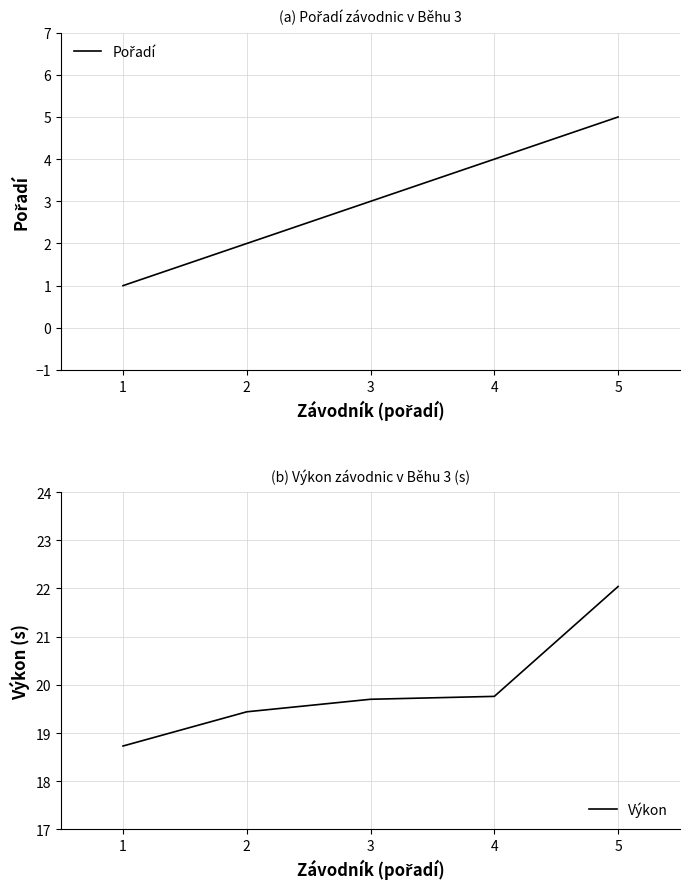

What are all the series names shown in the legend?

Pořadí, Výkon